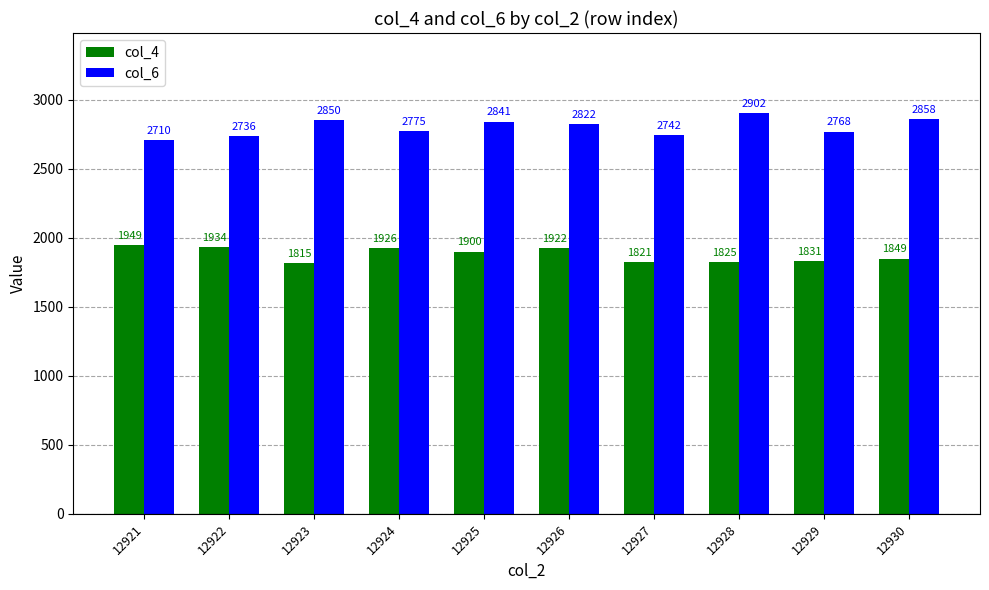

Does the chart contain any negative values?

No